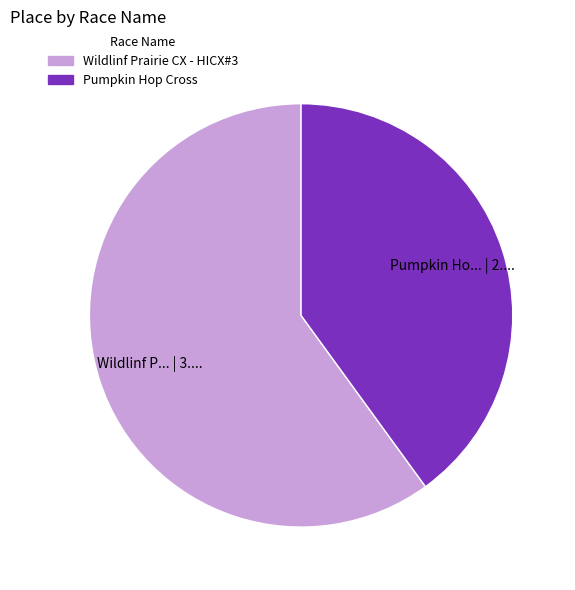

Approximately how many times larger is the value at Pumpkin Hop Cross compared to Wildlinf Prairie CX - HICX#3?

0.7